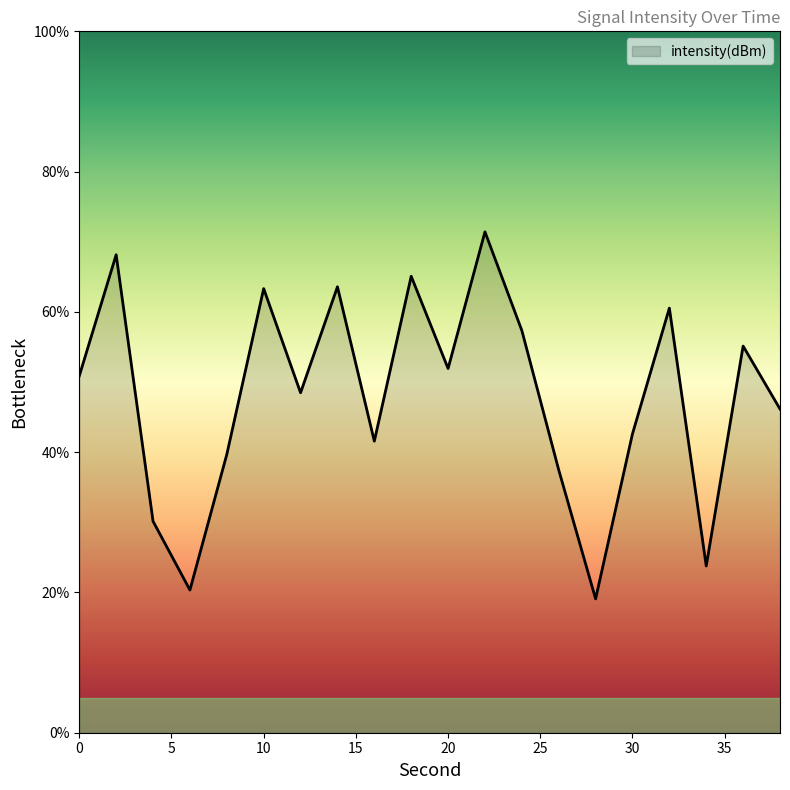

What is the maximum value shown in the chart?

71.4